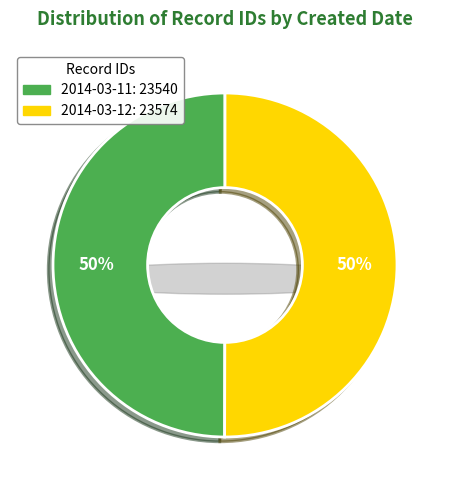

Rank the categories by value from highest to lowest.

2014-03-12, 2014-03-11